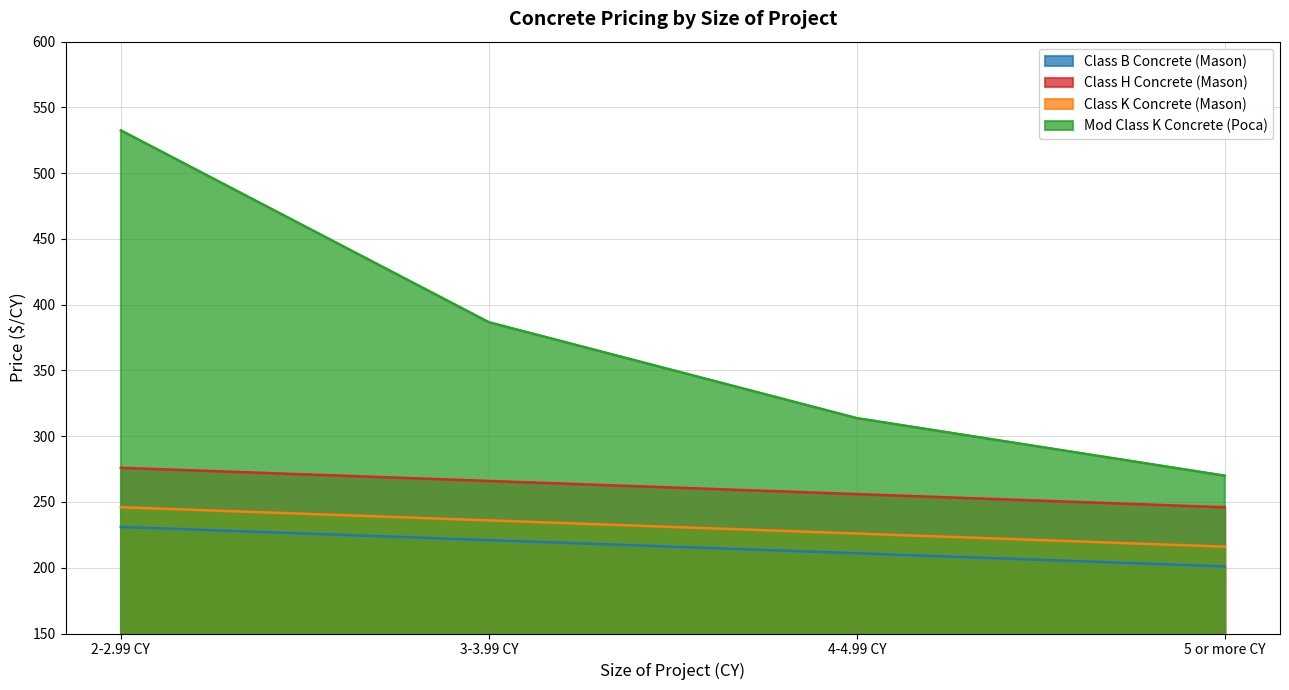

Does the chart have visible grid lines?

Yes